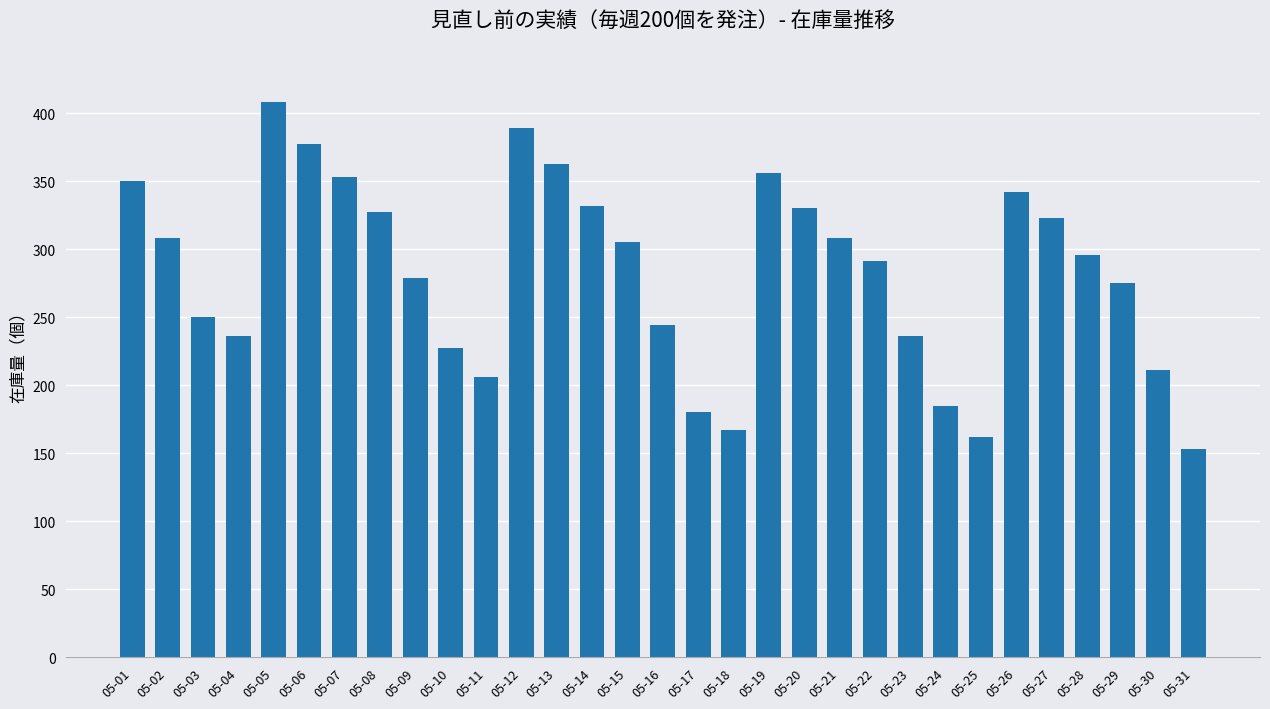

What is the minimum value shown in the chart?

153